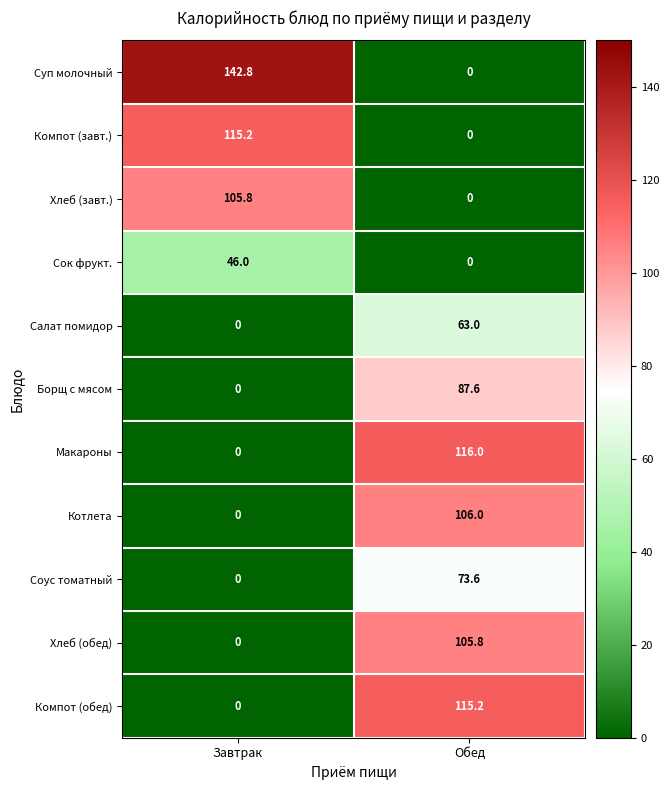

Reading left to right, list all the values displayed in this chart.

Суп молочный: Завтрак=142.8	Обед=0.0
Компот (завт.): Завтрак=115.2	Обед=0.0
Хлеб (завт.): Завтрак=105.8	Обед=0.0
Сок фрукт.: Завтрак=46.0	Обед=0.0
Салат помидор: Завтрак=0.0	Обед=63.0
Борщ с мясом: Завтрак=0.0	Обед=87.6
Макароны: Завтрак=0.0	Обед=116.0
Котлета: Завтрак=0.0	Обед=106.0
Соус томатный: Завтрак=0.0	Обед=73.6
Хлеб (обед): Завтрак=0.0	Обед=105.8
Компот (обед): Завтрак=0.0	Обед=115.2